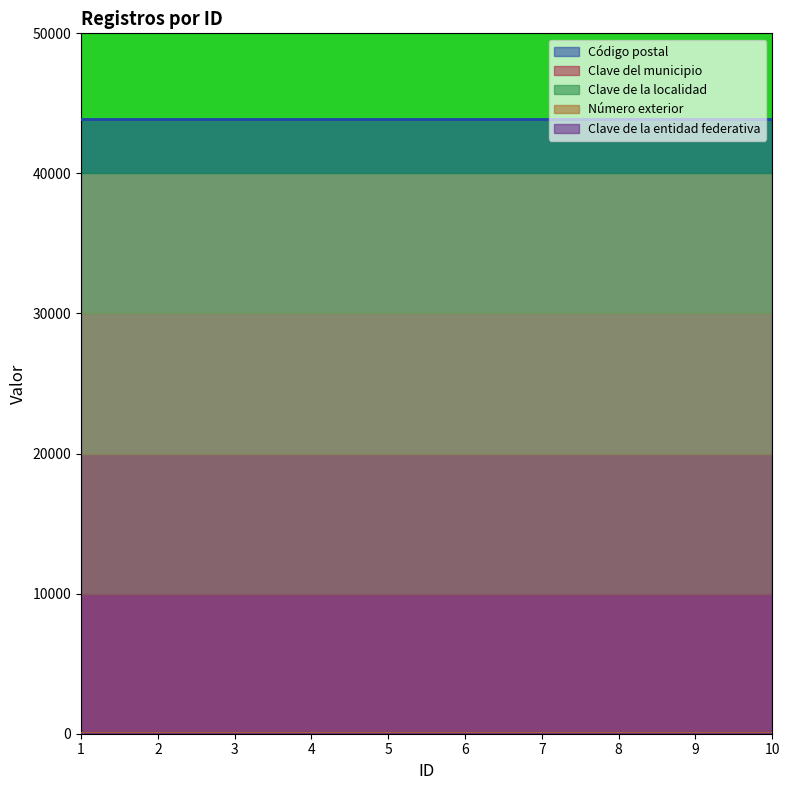

List the labels in order of Código postal value, smallest first.

1, 2, 3, 4, 5, 6, 7, 8, 9, 10